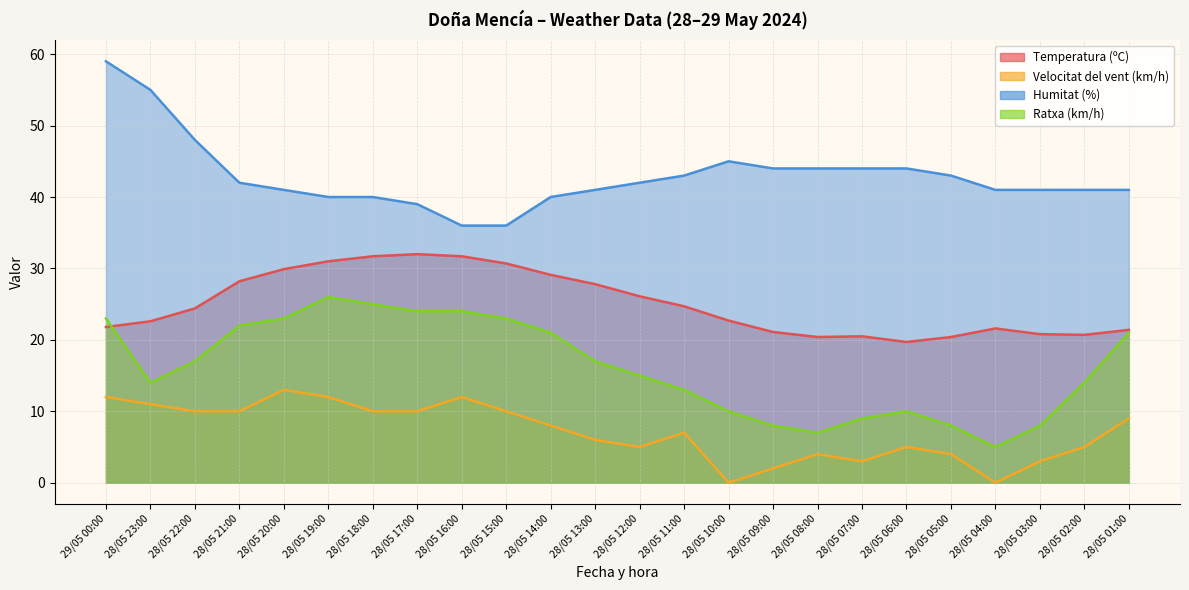

What is the label of the 11th point from the left?

28/05 14:00